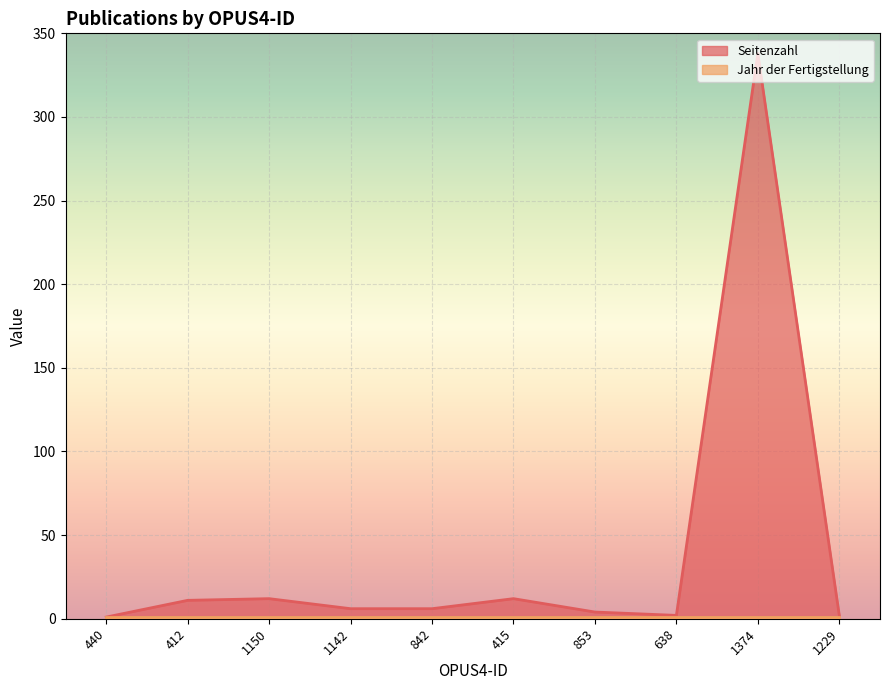

What is the difference between the maximum and minimum values?

337